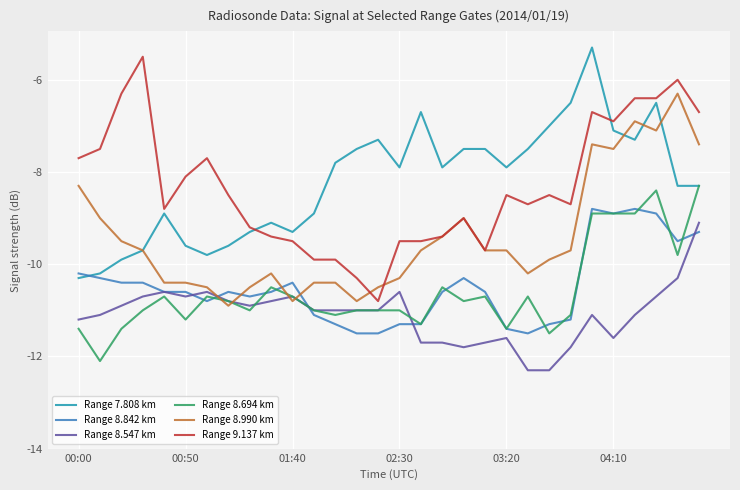

What is the difference between the maximum and minimum values in the Range 9.137 km series?

5.3